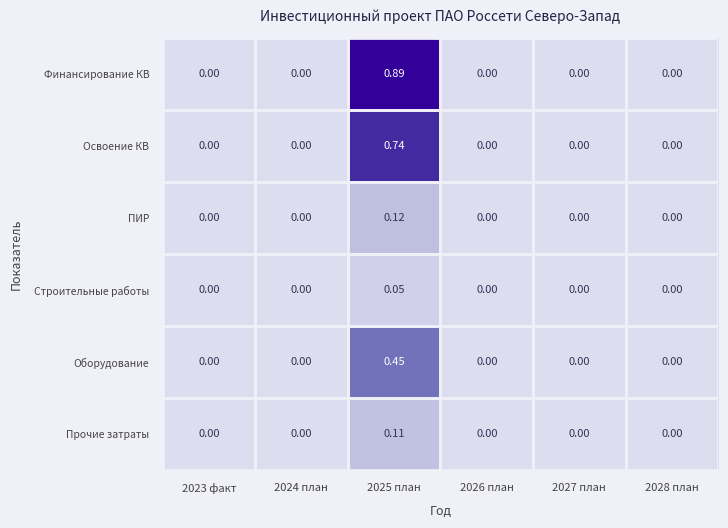

Which series has the largest total across all categories?

Финансирование КВ